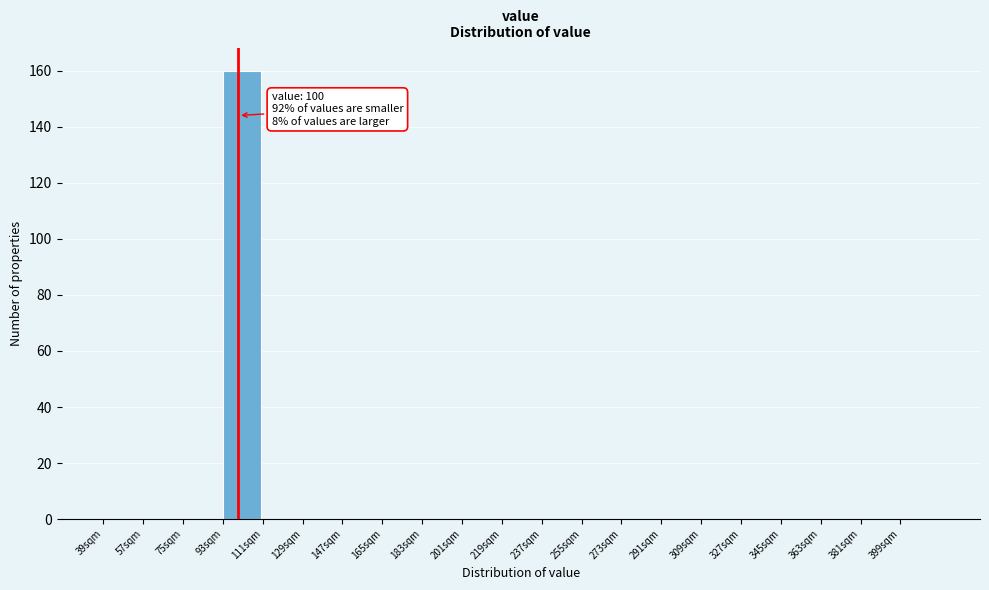

Which range on the x-axis has the tallest bar?

93 to 111